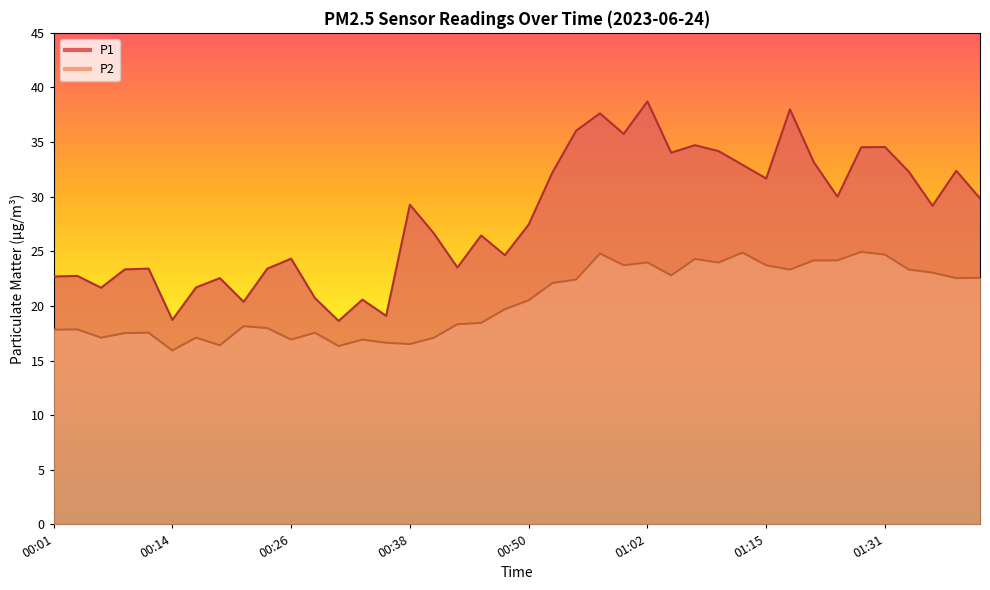

What is the sum of all P1 values?

1123.9